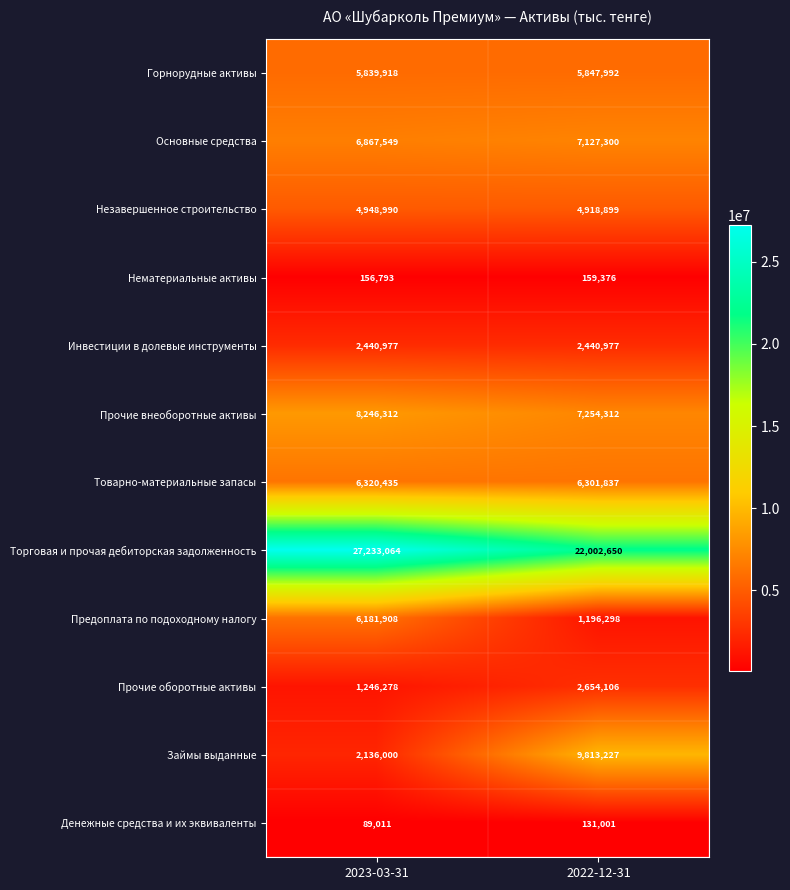

At which category is the sum across all series the highest?

2023-03-31